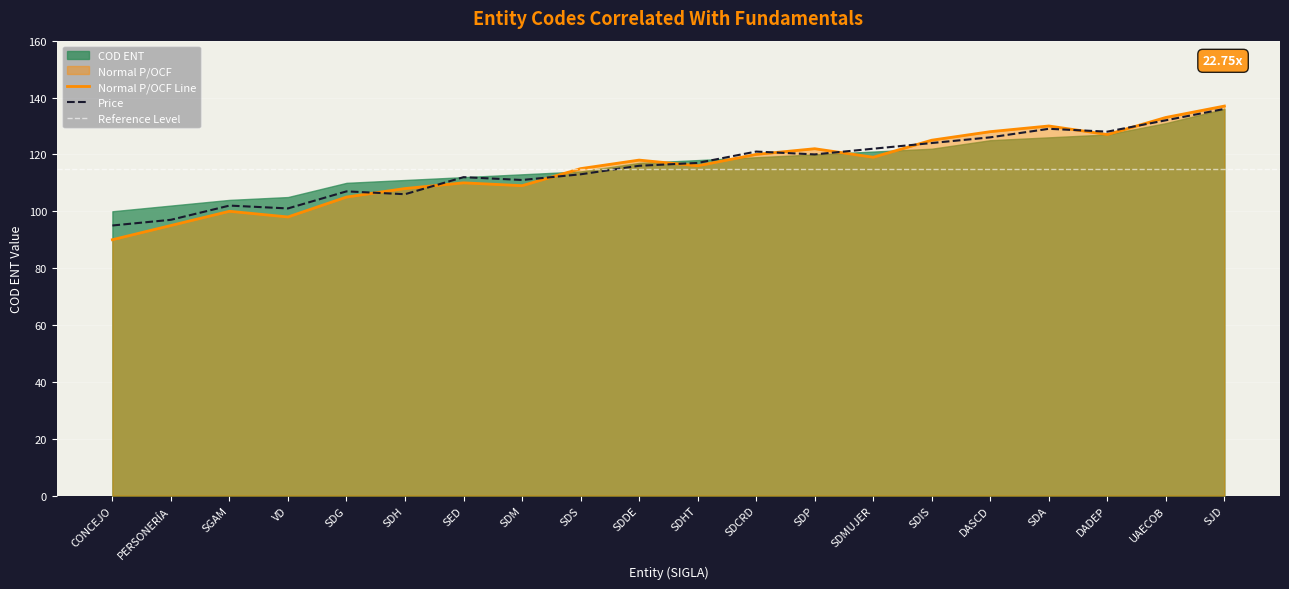

Which series has the largest total across all categories?

COD ENT